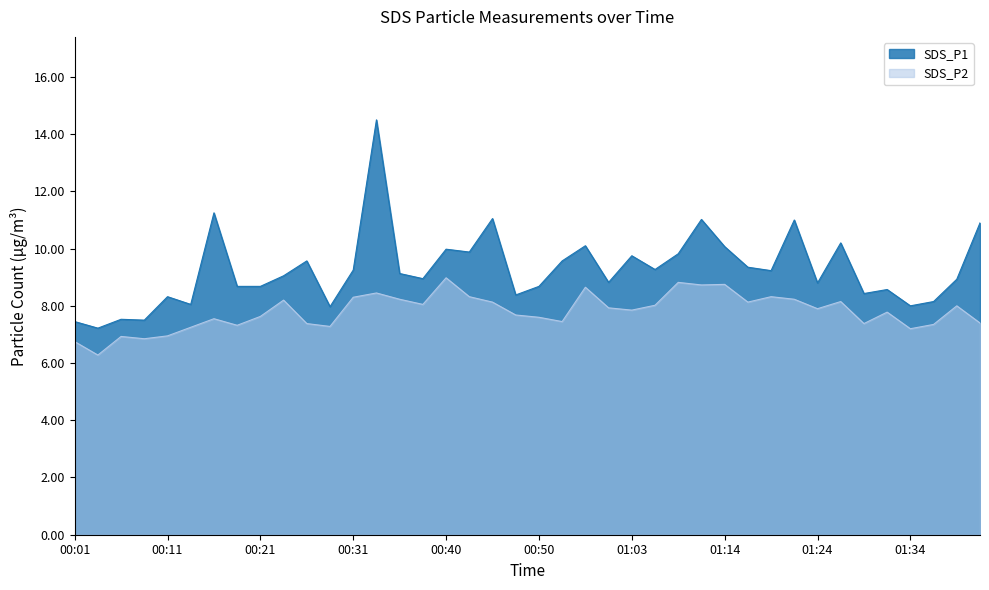

True or false: SDS_P1 and SDS_P2 cross at least once.

False